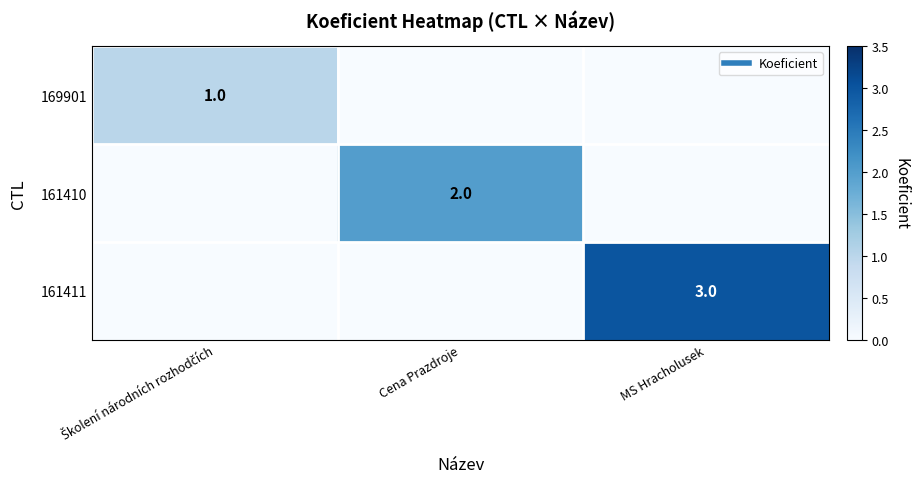

The value of 169901 at MS Hracholusek is -1. True or false?

False